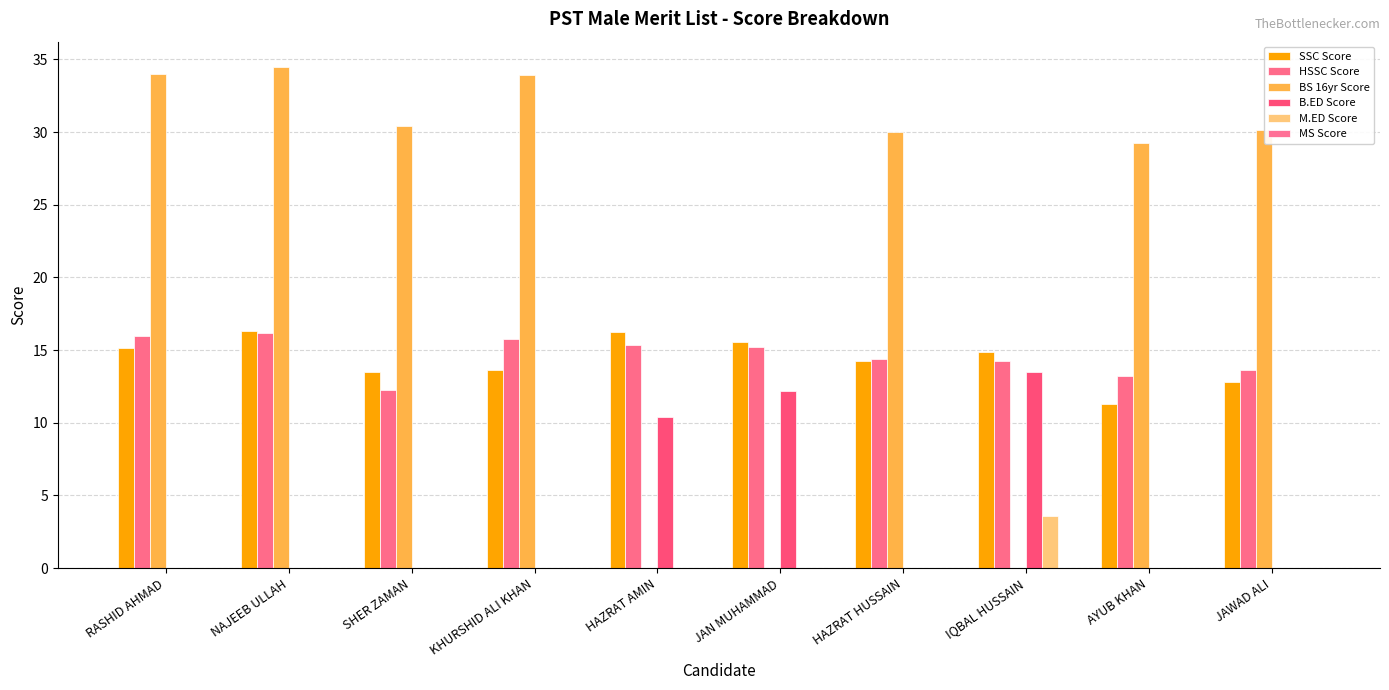

Which series has the largest total across all categories?

BS 16yr Score